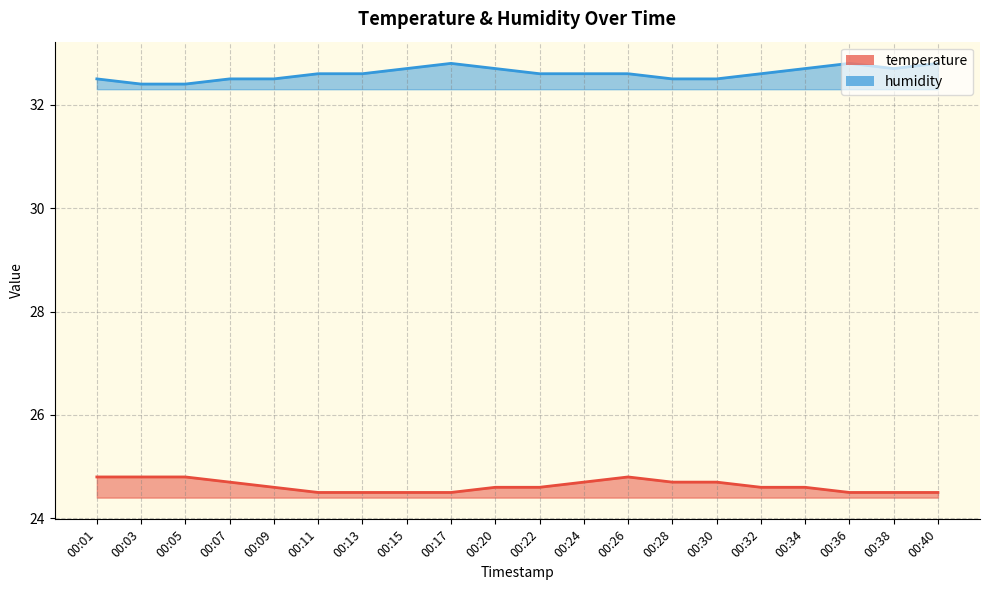

What is the value of the temperature point at the 14th from the left?

24.7